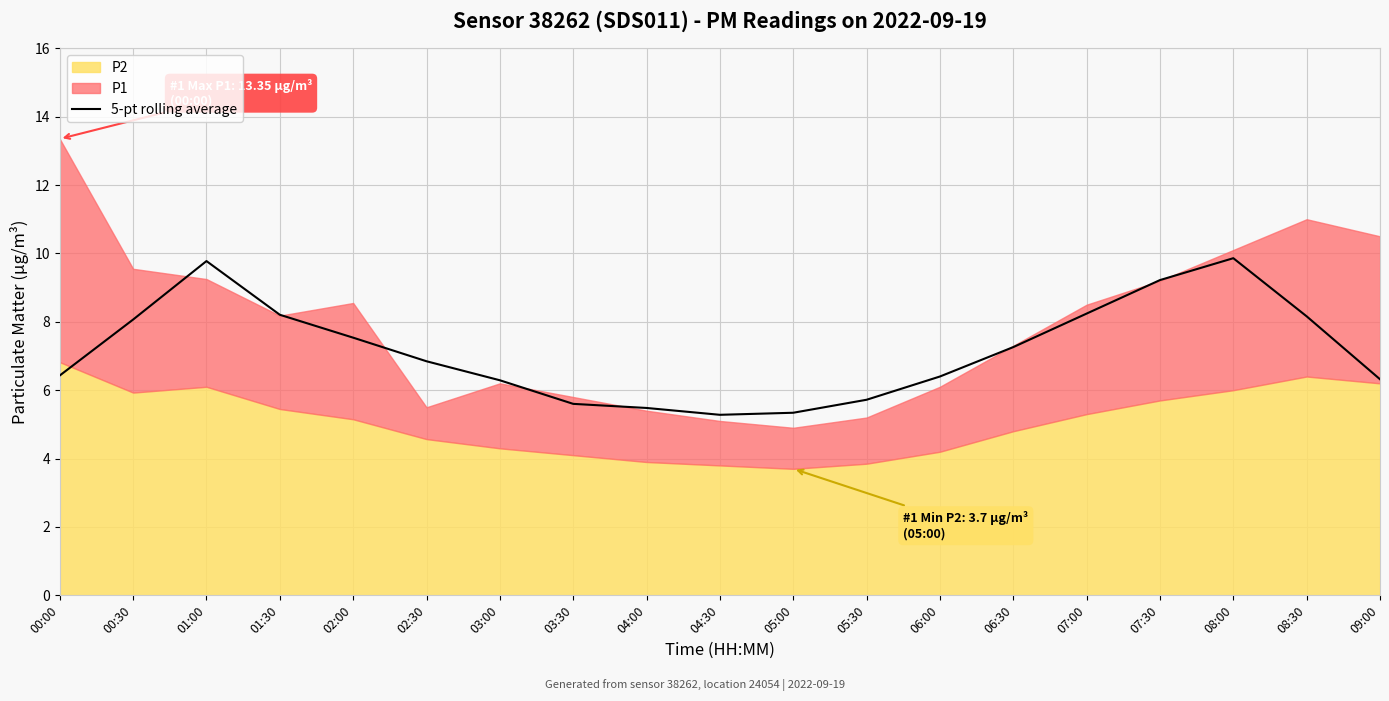

What value does the data have at 03:00?

6.3